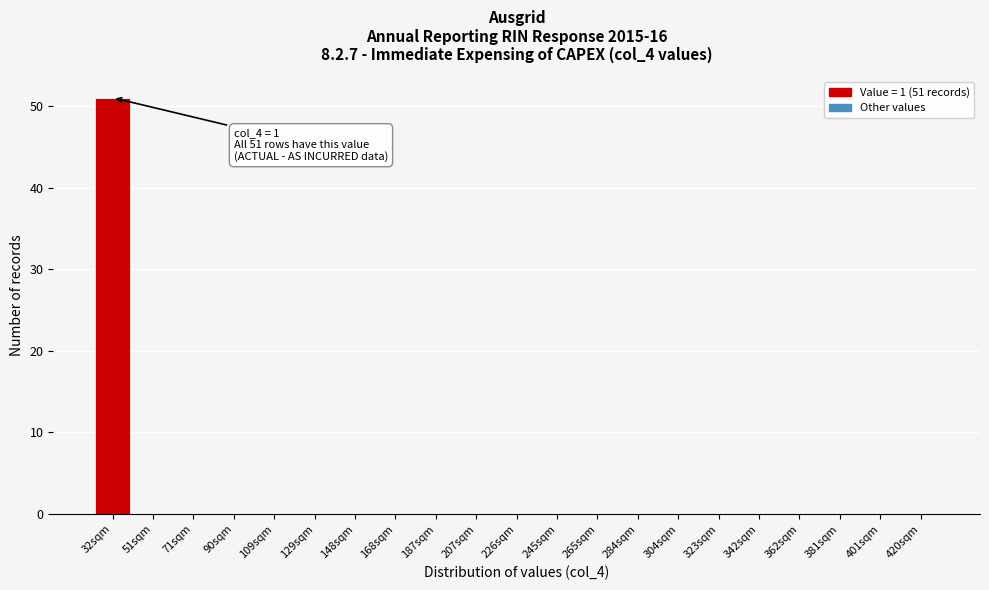

Reading right to left, list all the values displayed in this chart.

420sqm=0	401sqm=0	381sqm=0	362sqm=0	342sqm=0	323sqm=0	304sqm=0	284sqm=0	265sqm=0	245sqm=0	226sqm=0	207sqm=0	187sqm=0	168sqm=0	148sqm=0	129sqm=0	109sqm=0	90sqm=0	71sqm=0	51sqm=0	32sqm=51